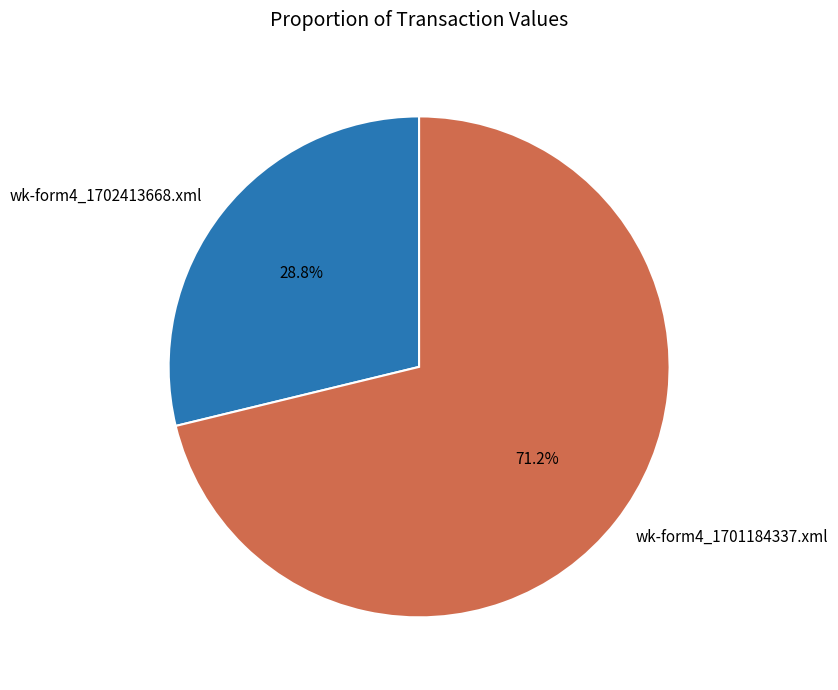

Rank the categories by value from lowest to highest.

wk-form4_1702413668.xml, wk-form4_1701184337.xml